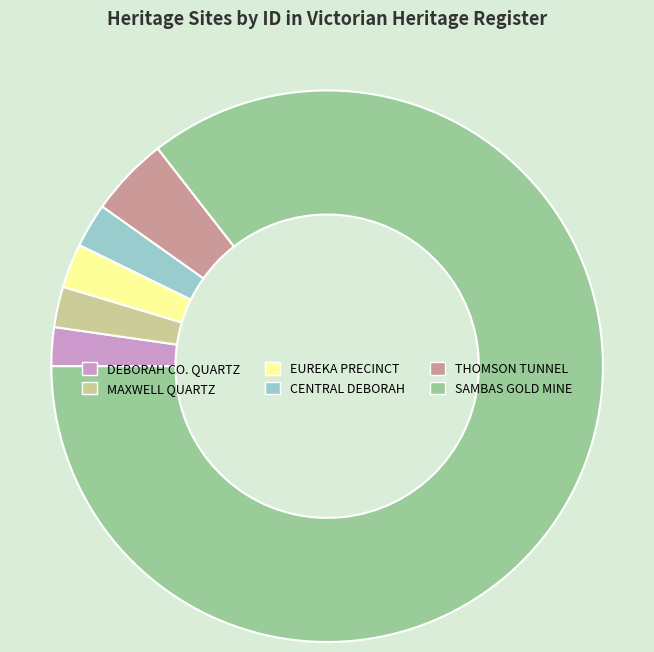

How many slices are in this pie chart?

6